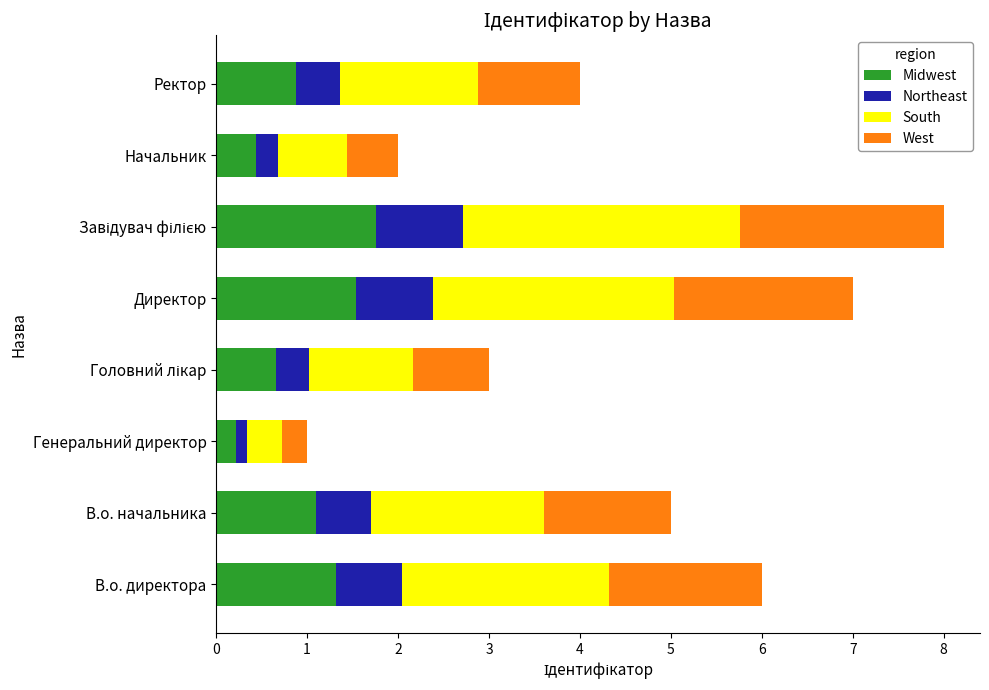

What is the sum of all Midwest values?

7.9